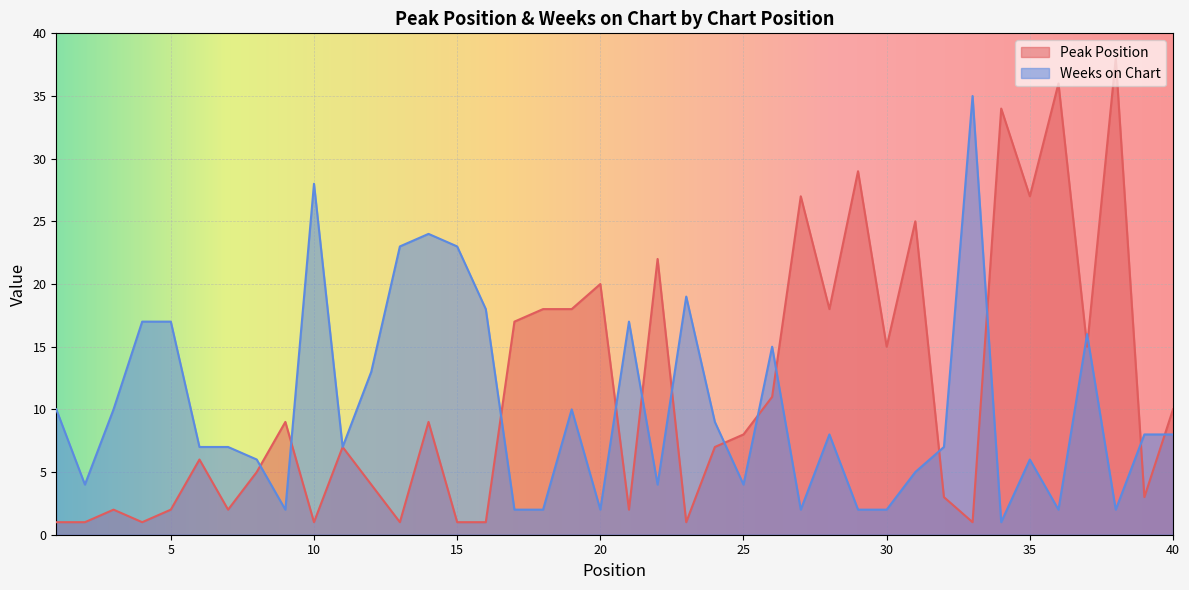

How many values in the Weeks on Chart series are below 8?

20